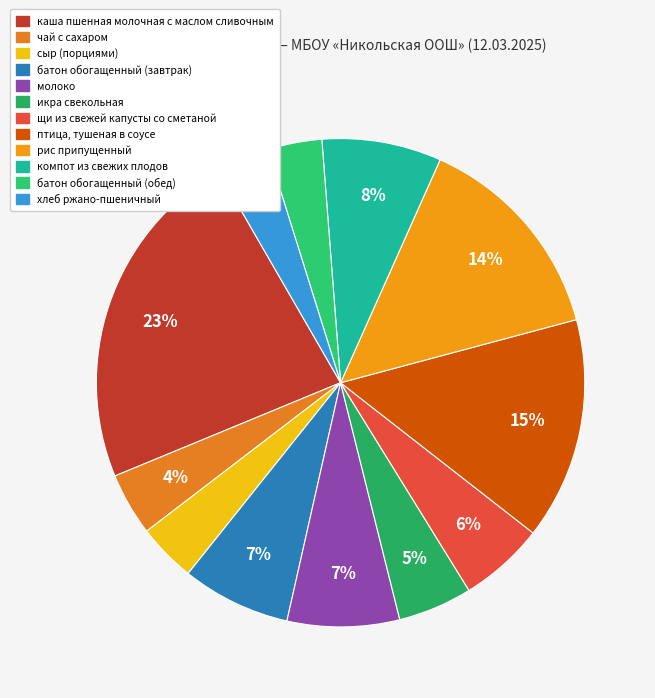

Which slice is the largest?

каша пшенная молочная с маслом сливочным